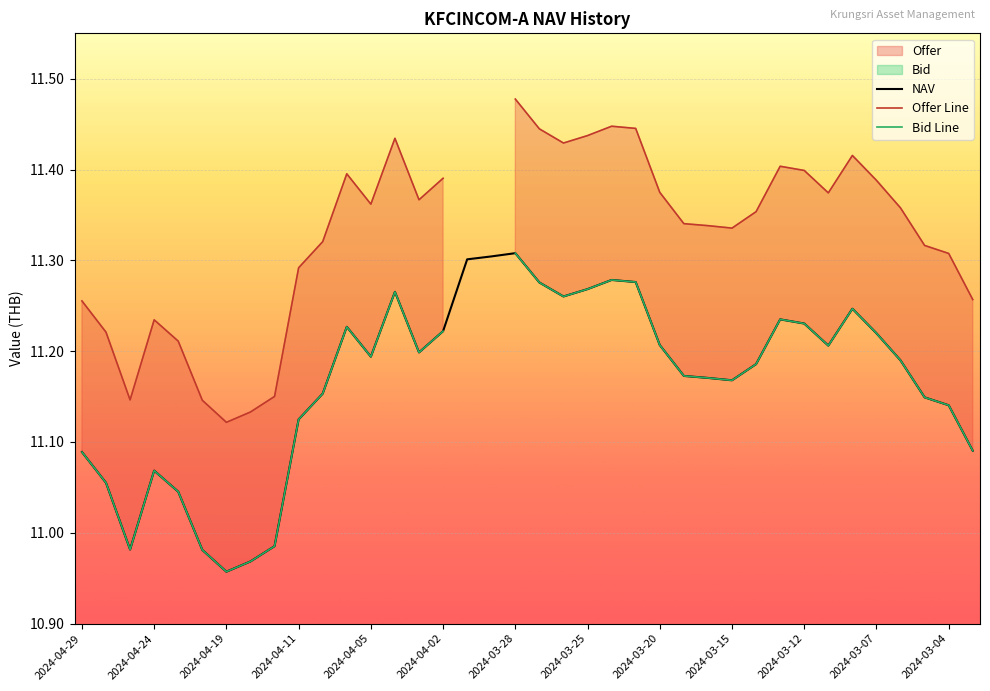

Is it true that NAV equals 6.8 at 2024-04-02?

False